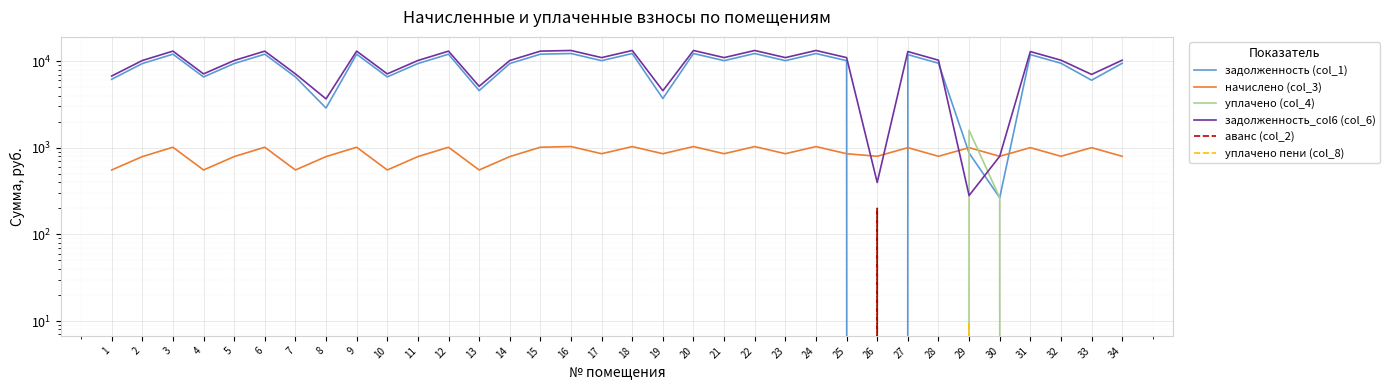

Count the number of categories in the chart.

34